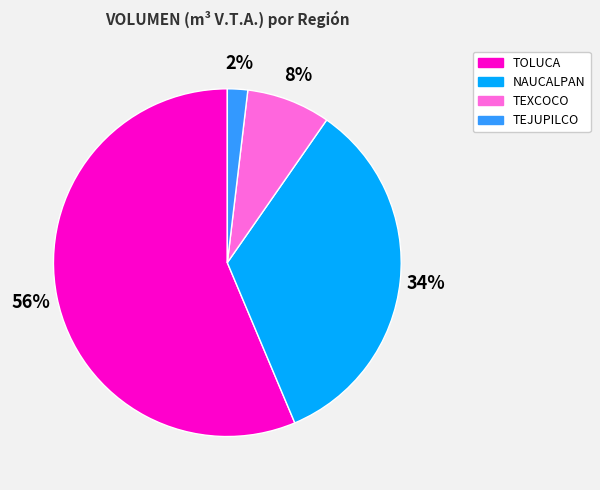

Is there any slice that represents more than half of the pie?

Yes